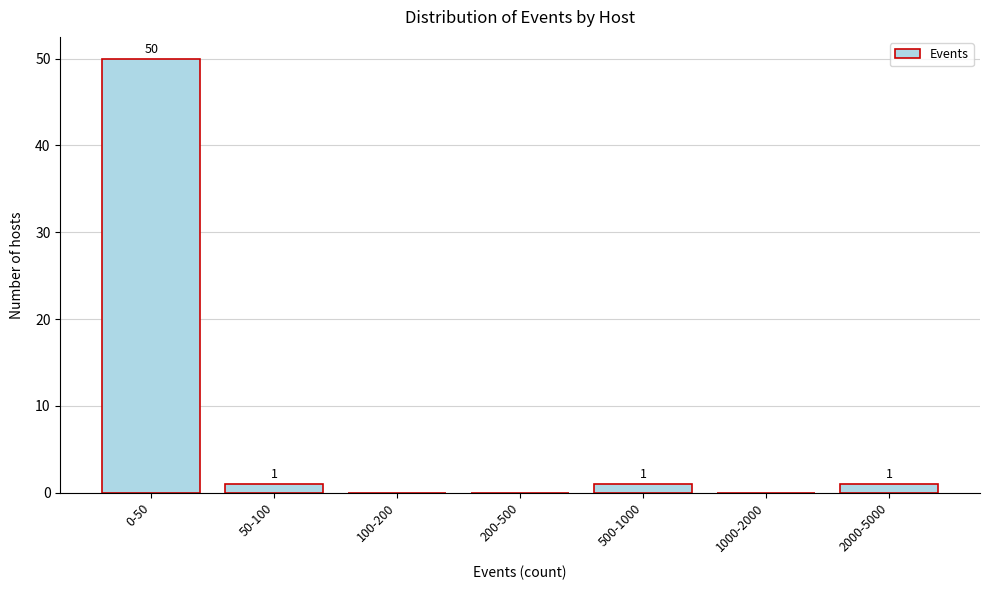

Reading left to right, what are all the values shown in this chart?

0-50=50	50-100=1	100-200=0	200-500=0	500-1000=1	1000-2000=0	2000-5000=1